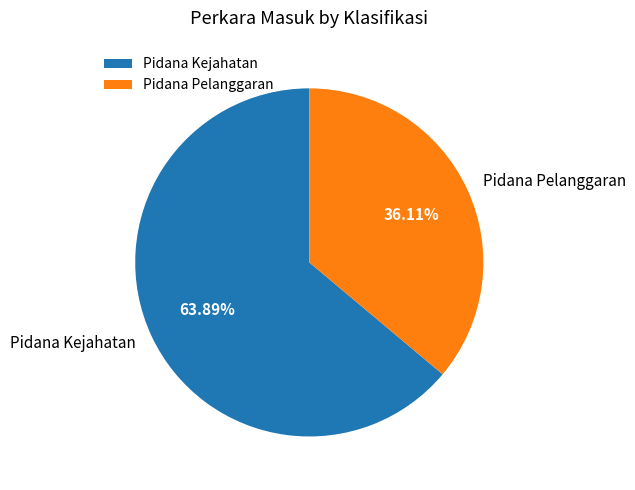

Do Pidana Pelanggaran and Pidana Kejahatan together represent more than half of the pie?

Yes